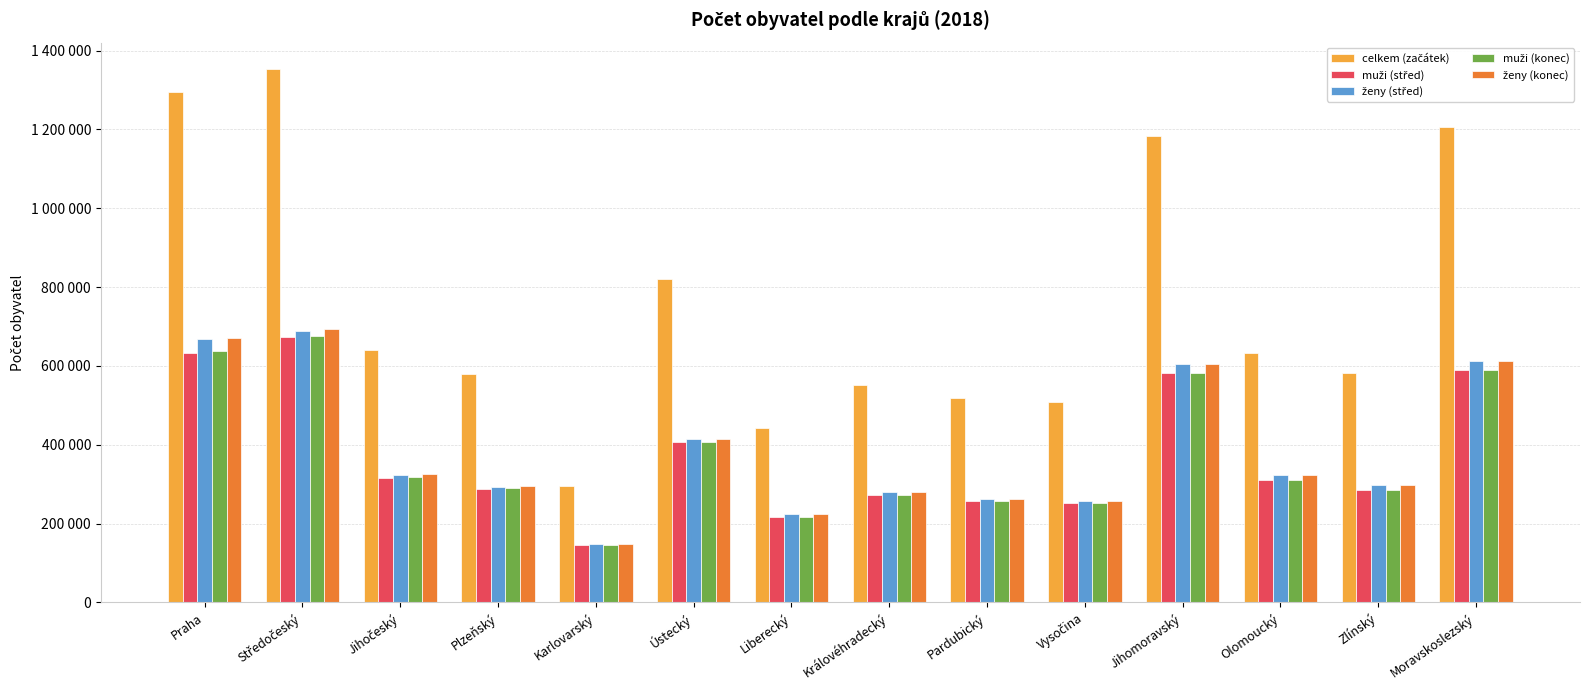

What is the label of the 11th bar from the left?

Jihomoravský